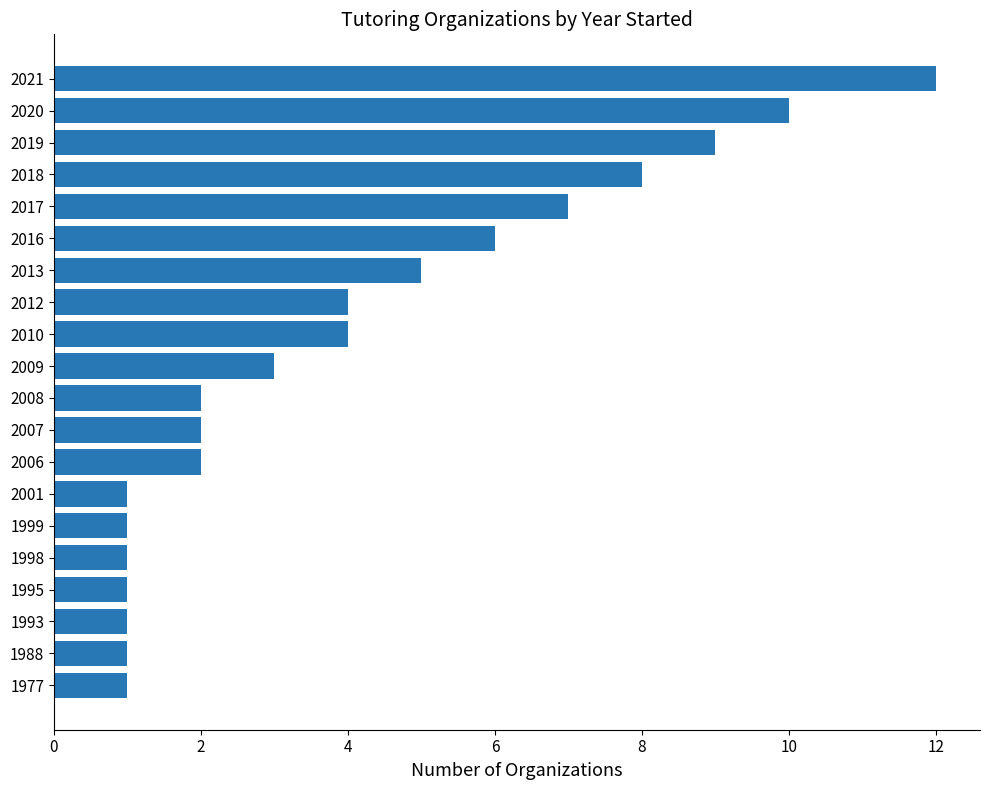

At which label is the value closest to 6?

2016